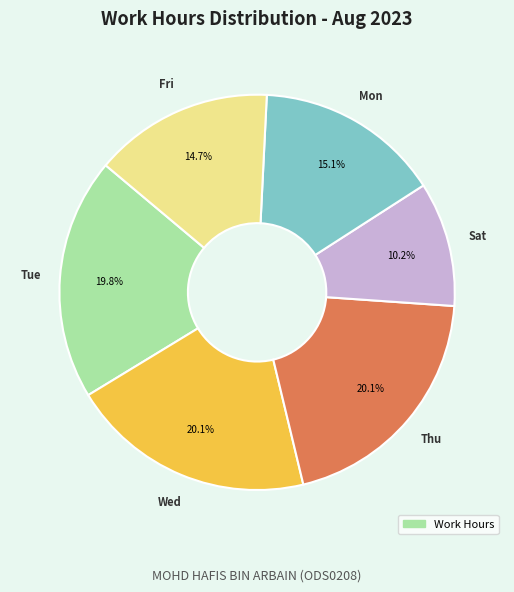

Does any single category account for the majority?

No